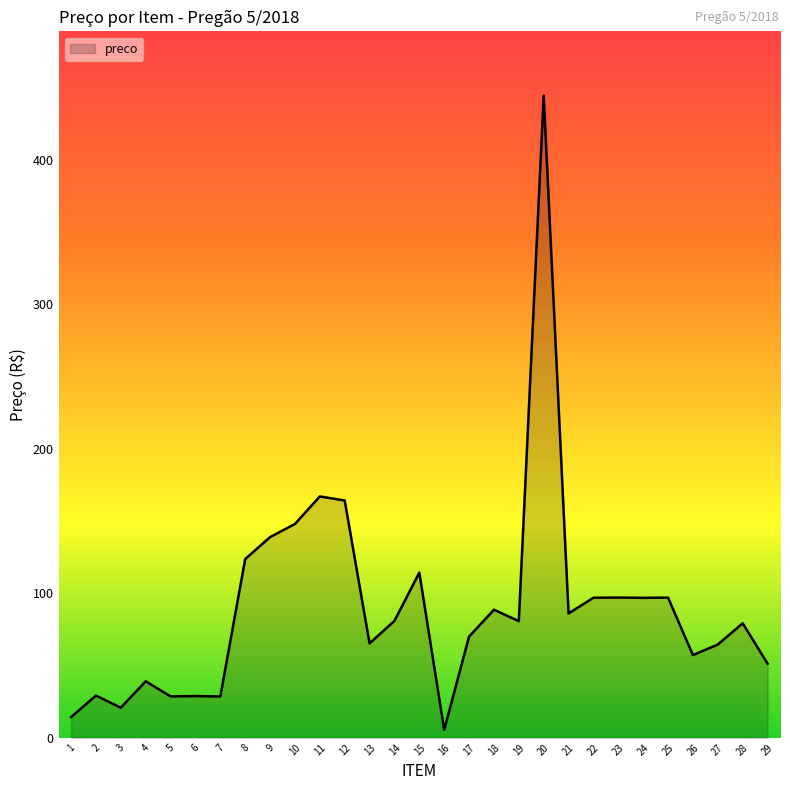

At which category does the data reach its first local valley?

3